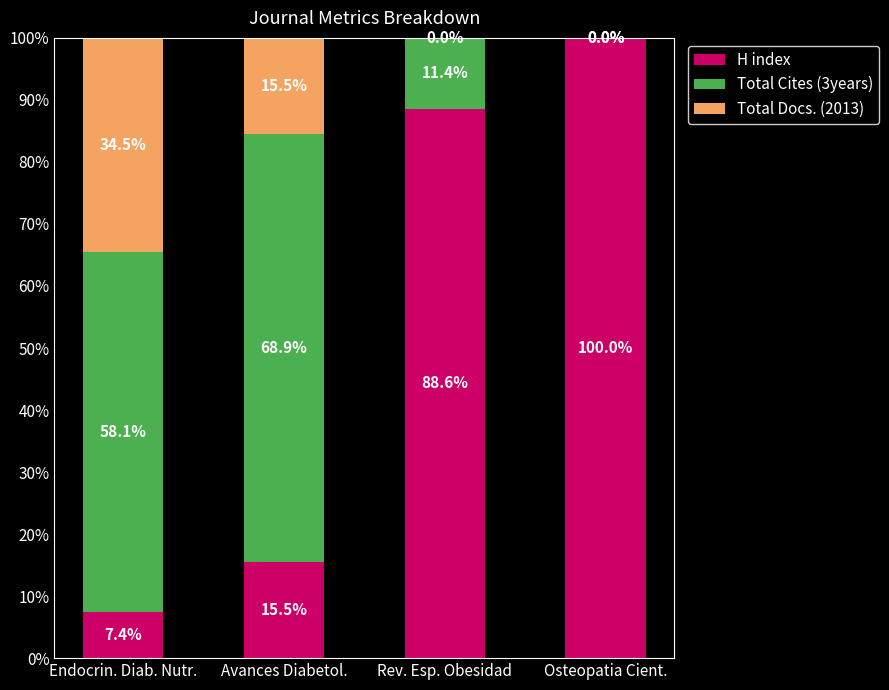

What is the maximum value for H index?

100.0